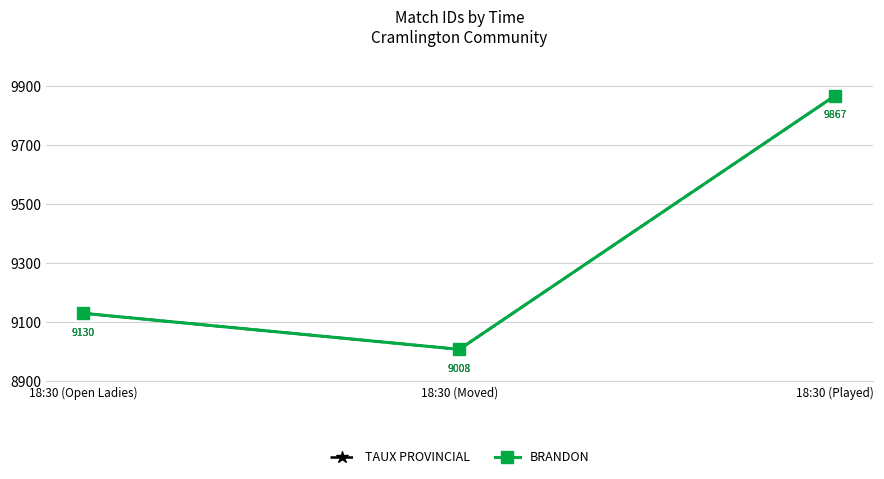

Reading left to right, list all the values displayed in this chart.

TAUX PROVINCIAL: 9130	9008	9867
BRANDON: 9130	9008	9867